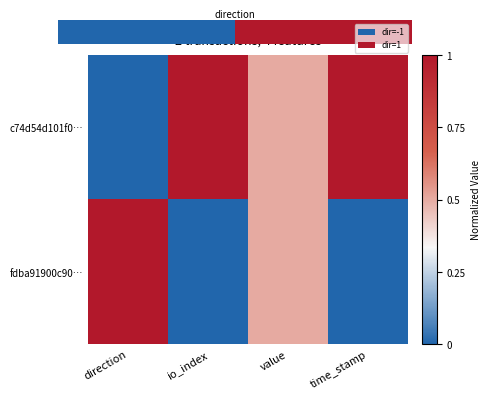

How many series are shown in this chart?

2